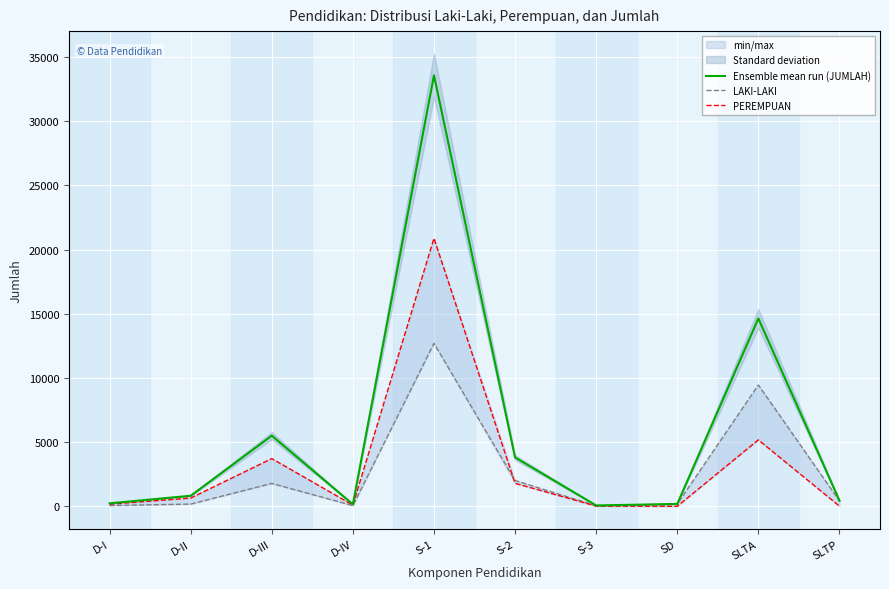

Which label corresponds to the largest value in the chart?

S-1